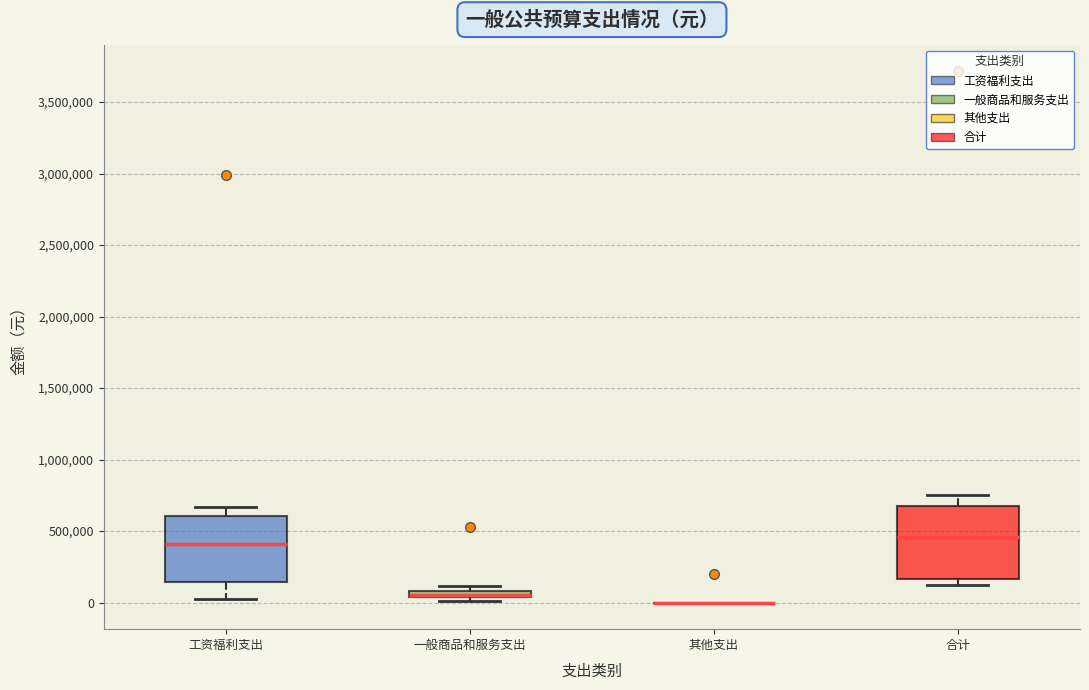

Which box is the tallest, from its lower edge to its upper edge?

合计